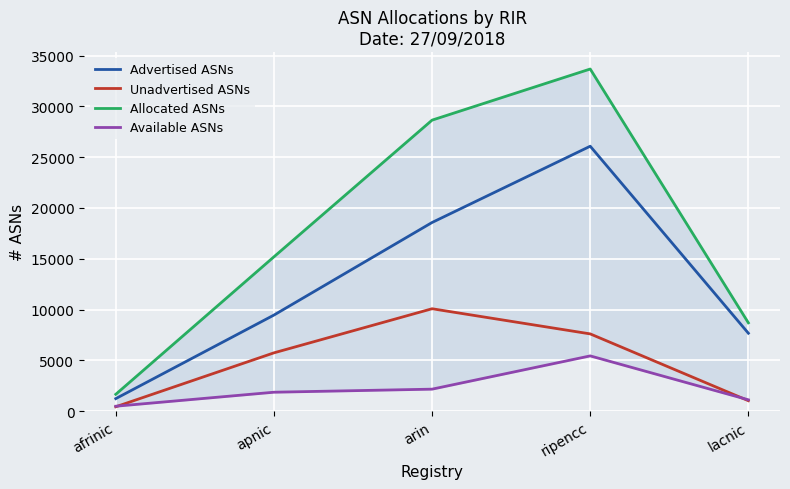

What is the maximum value for Unadvertised ASNs?

10075